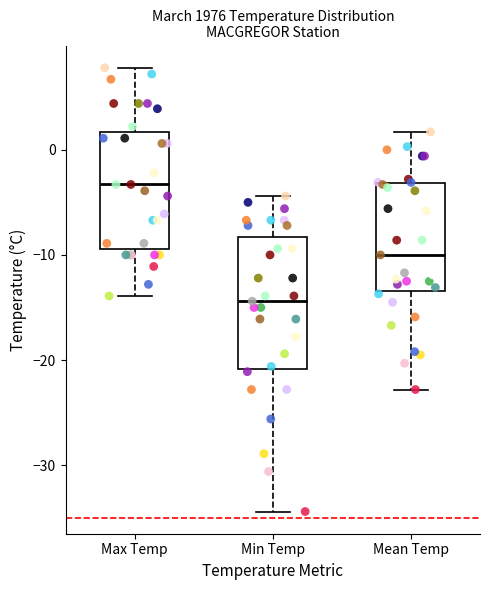

Reading left to right, read every box against the y-axis: the position of its median line, the range the box covers, and the ends of its whiskers. The values are not printed on the chart, so give them approximately, as read against the axis.

Max Temp: median -3, box -9 to 2, whiskers -14 to 8
Min Temp: median -14, box -21 to -8, whiskers -34 to -4
Mean Temp: median -10, box -13 to -3, whiskers -23 to 2